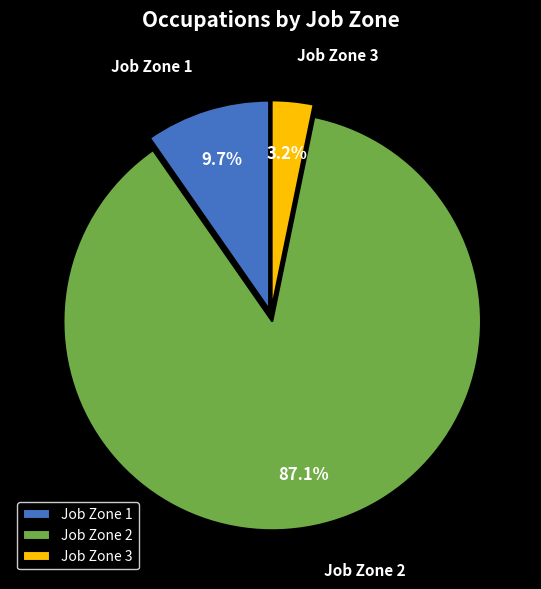

Count the number of slices in the pie.

3